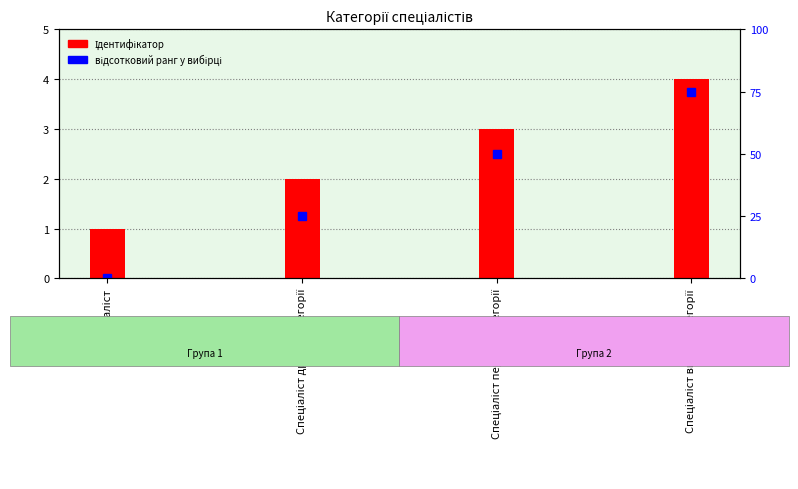

At which category is the sum across all series the highest?

Спеціаліст вищої категорії